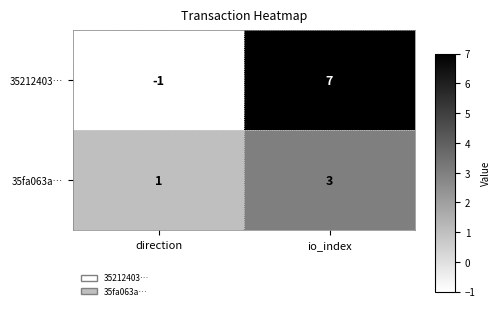

Rank the series by their maximum value, from highest to lowest.

35212403…, 35fa063a…